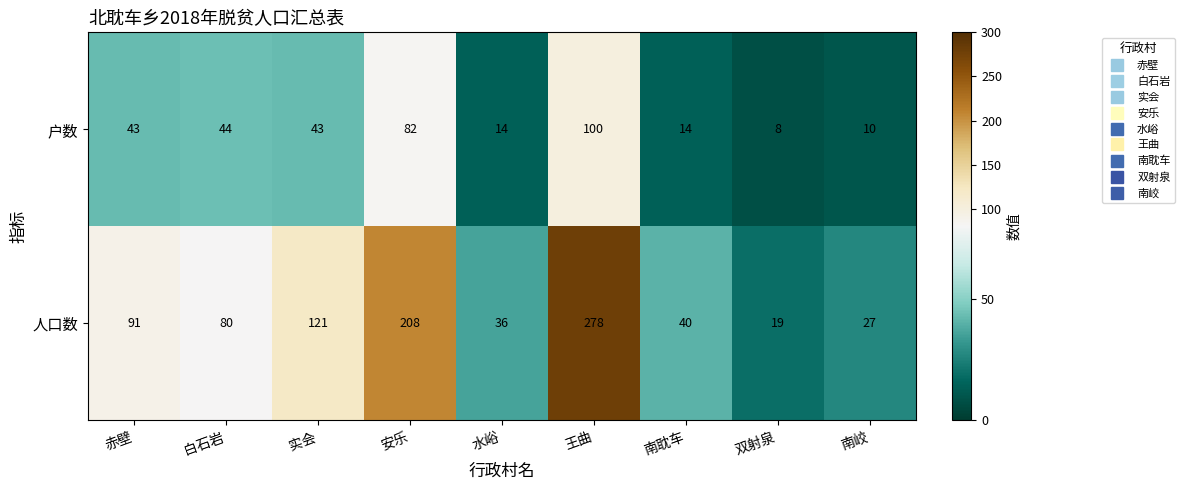

Which series changed the most between 实会 and 安乐?

人口数